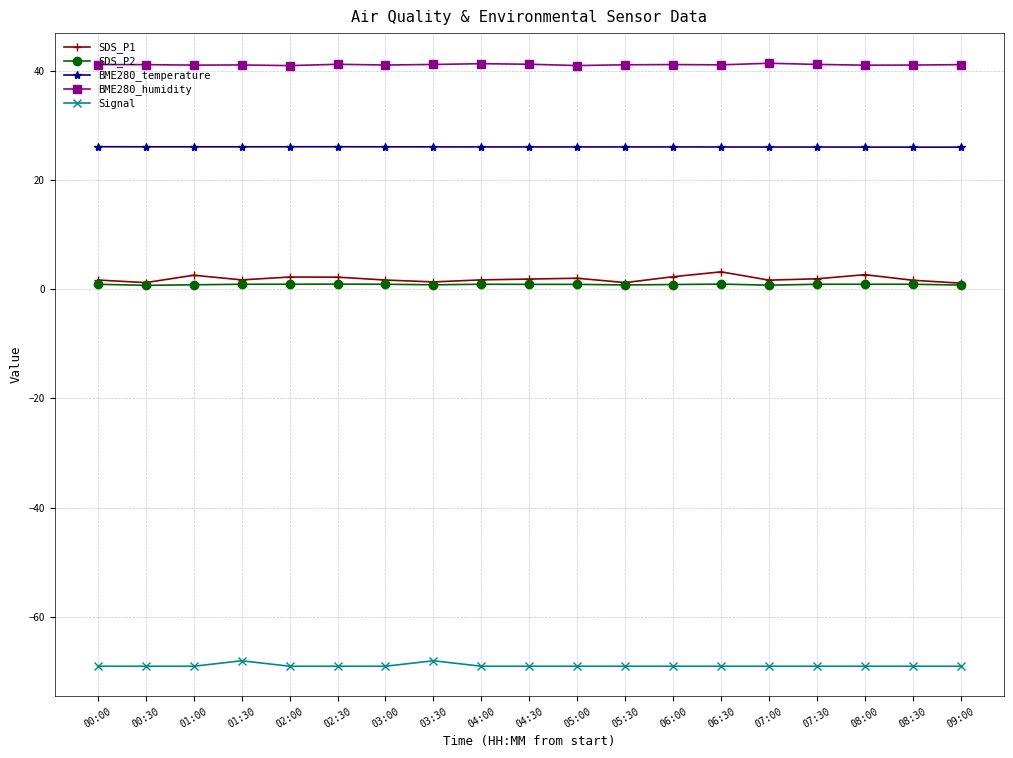

Count the number of categories in the chart.

19